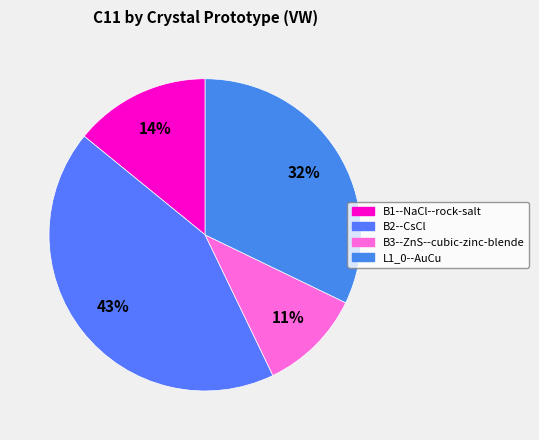

What is the largest slice in the pie chart?

B2--CsCl